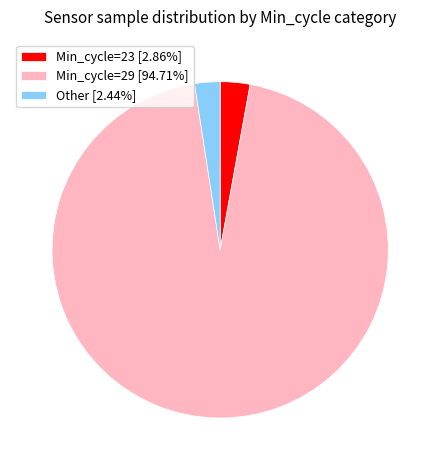

Does any single category account for the majority?

Yes